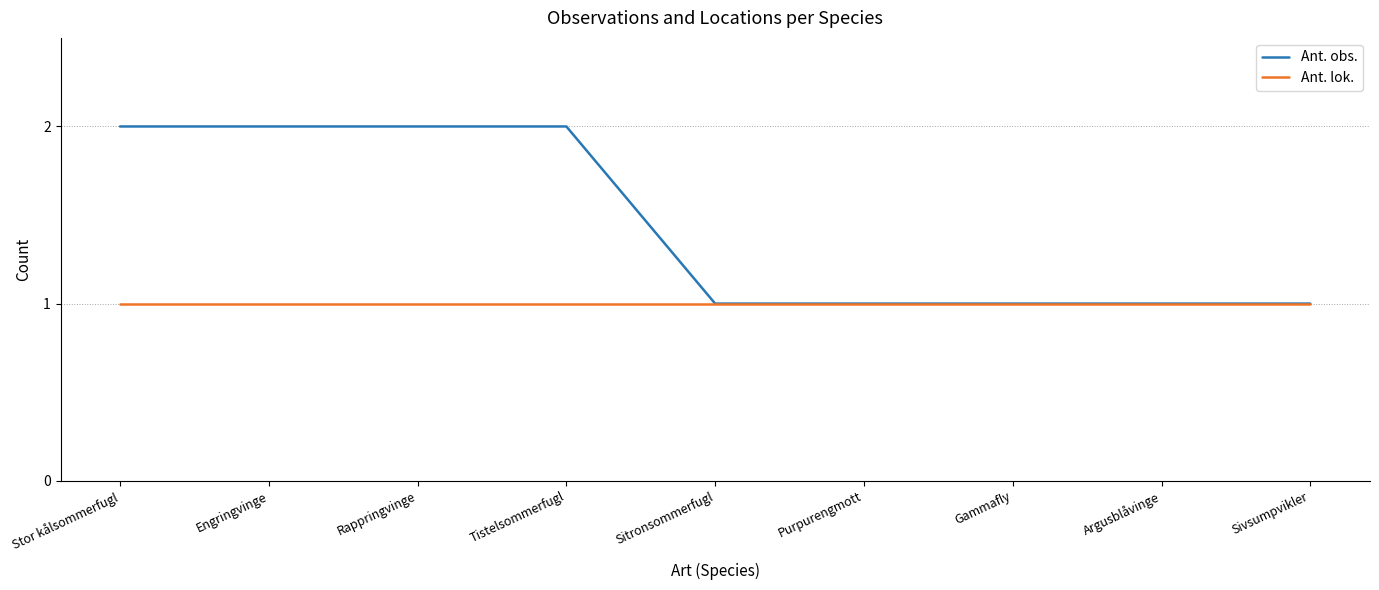

Rank the series by their maximum value, from highest to lowest.

Ant. obs., Ant. lok.